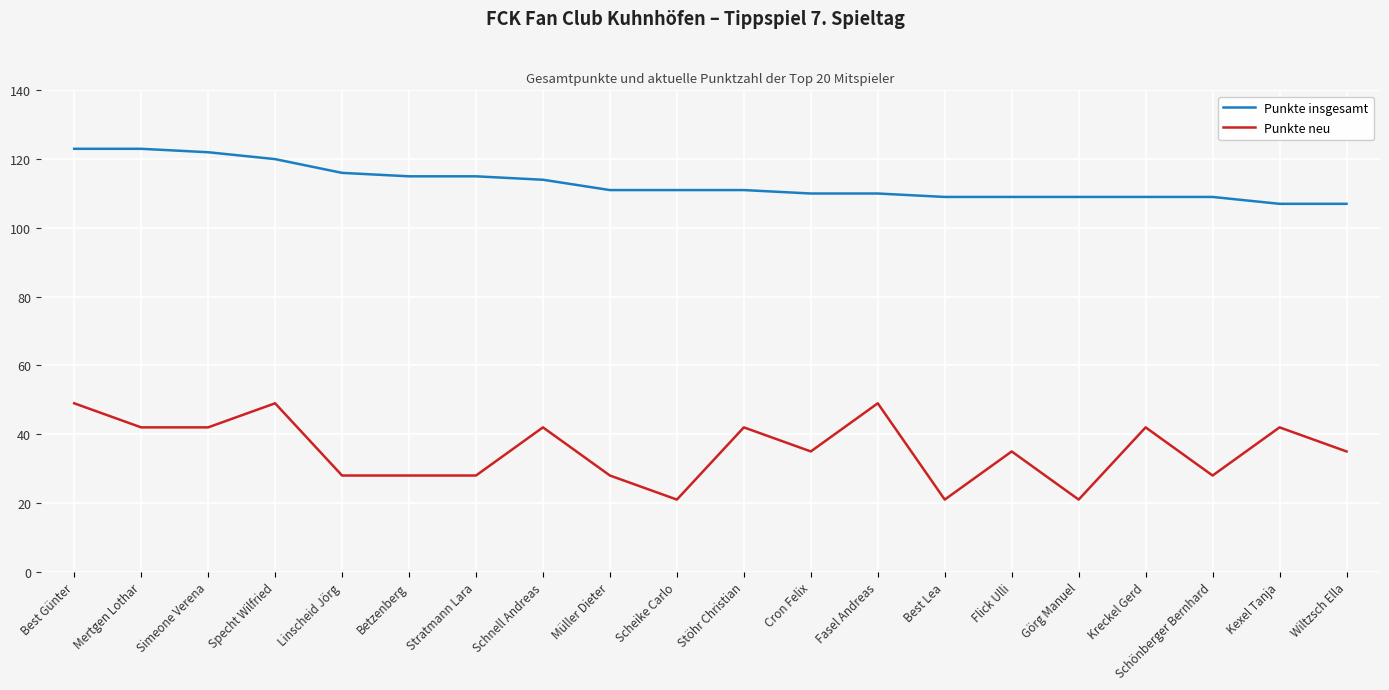

What is the sum of the Punkte neu values at Simeone Verena and Kexel Tanja?

84